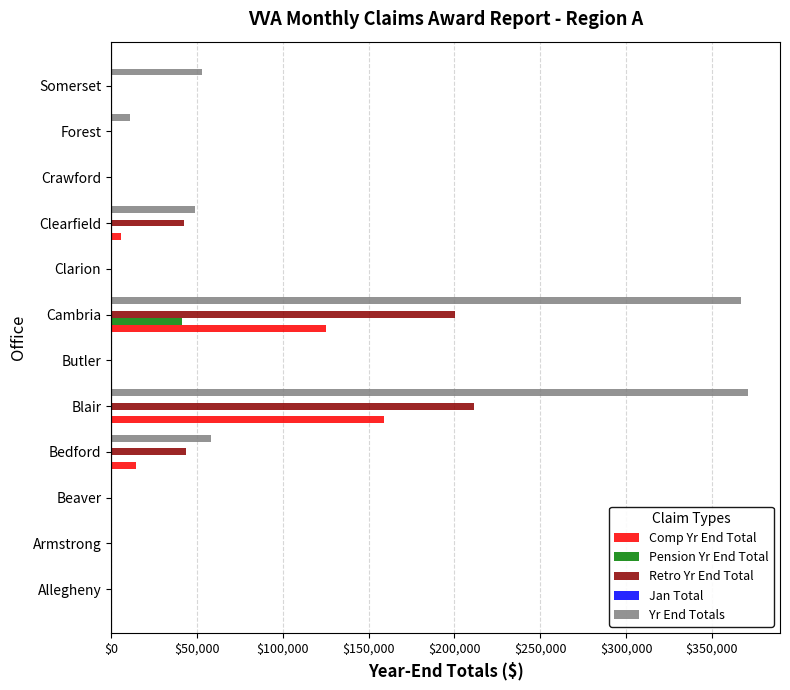

True or false: Comp Yr End Total has a value of 52724 at Somerset.

False